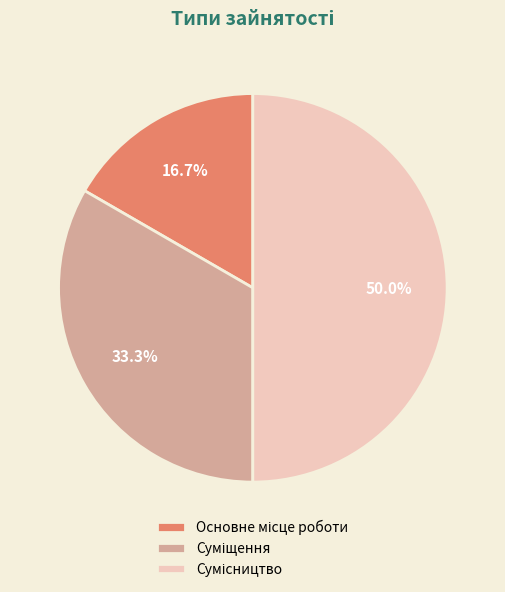

How many slices are in this pie chart?

3